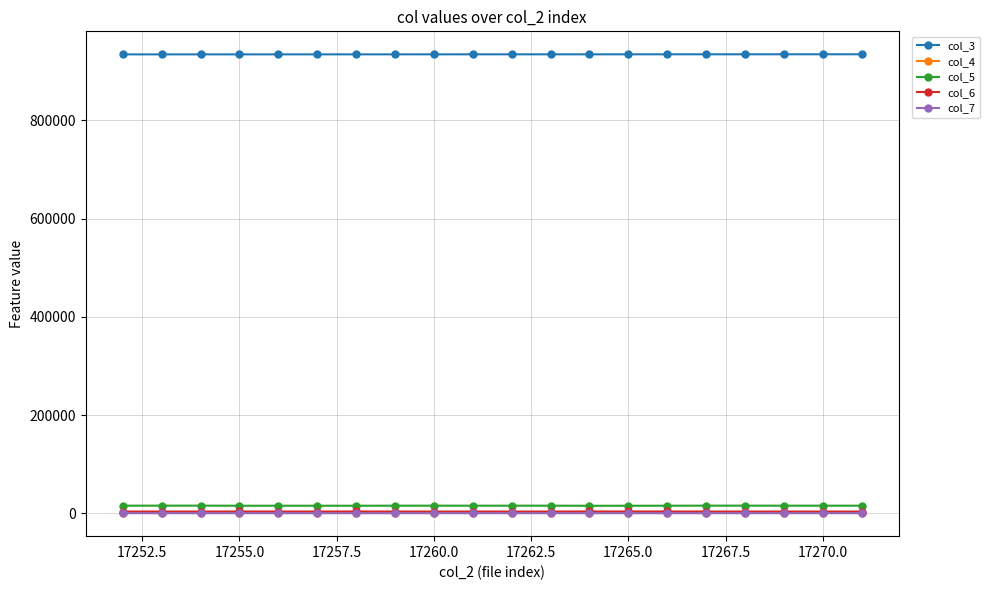

In col_4, how many points are higher than both neighbors (excluding endpoints)?

5